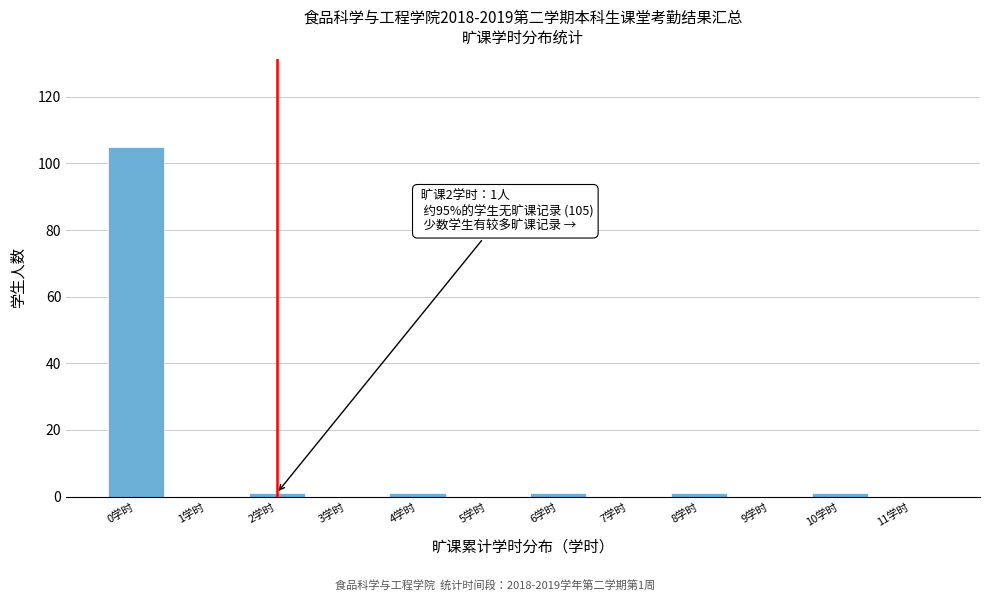

Reading left to right, extract all data points from this chart.

0学时=105	1学时=0	2学时=1	3学时=0	4学时=1	5学时=0	6学时=1	7学时=0	8学时=1	9学时=0	10学时=1	11学时=0